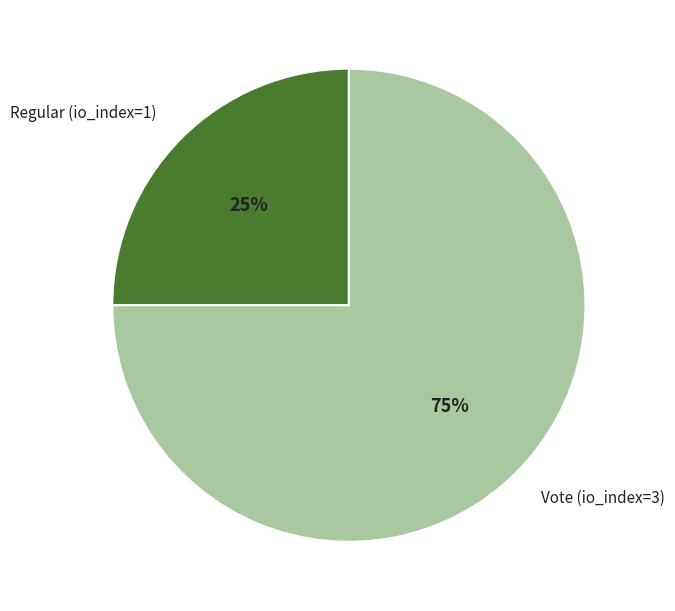

Do Regular (io_index=1) and Vote (io_index=3) together represent more than half of the pie?

Yes